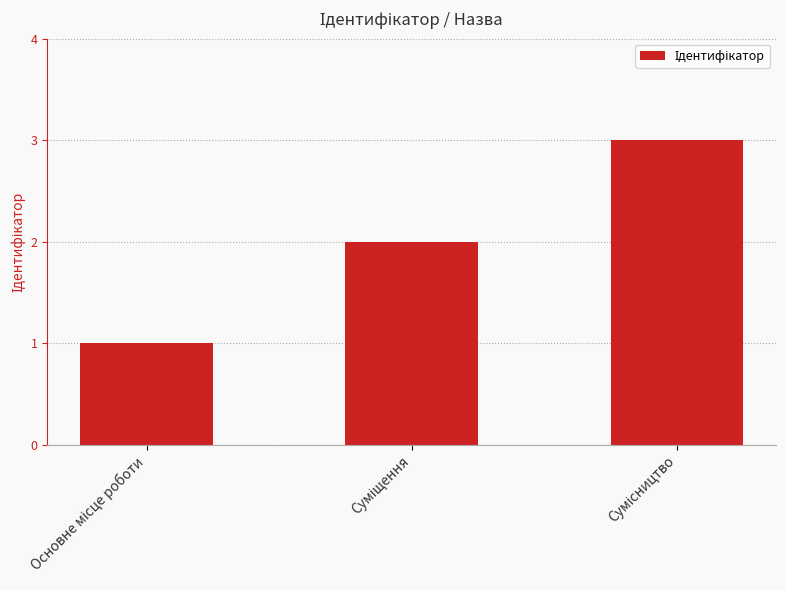

What is the sum of all values?

6